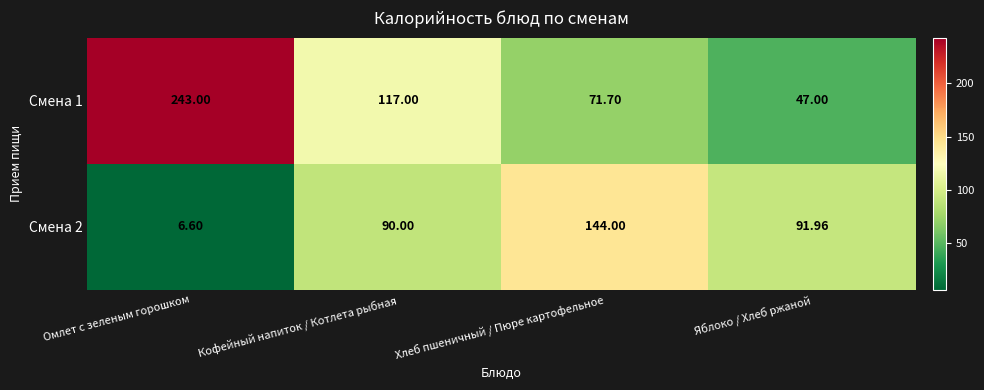

Which label corresponds to the largest value in the chart?

Омлет с зеленым горошком